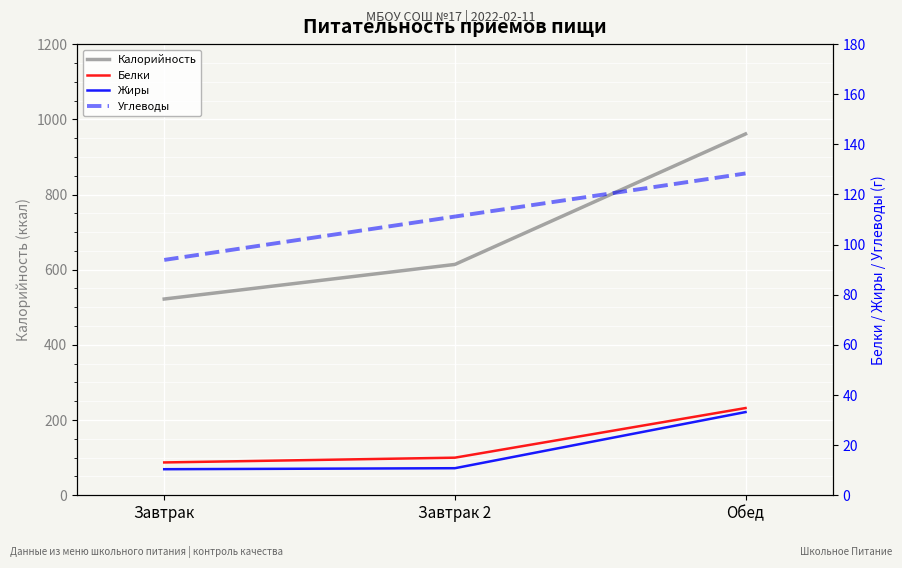

Reading left to right, extract all data points from this chart.

Калорийность: Завтрак=522.0	Завтрак 2=614.0	Обед=961.0
Белки: Завтрак=13.1	Завтрак 2=15.0	Обед=34.8
Жиры: Завтрак=10.4	Завтрак 2=10.8	Обед=33.2
Углеводы: Завтрак=93.9	Завтрак 2=111.2	Обед=128.4